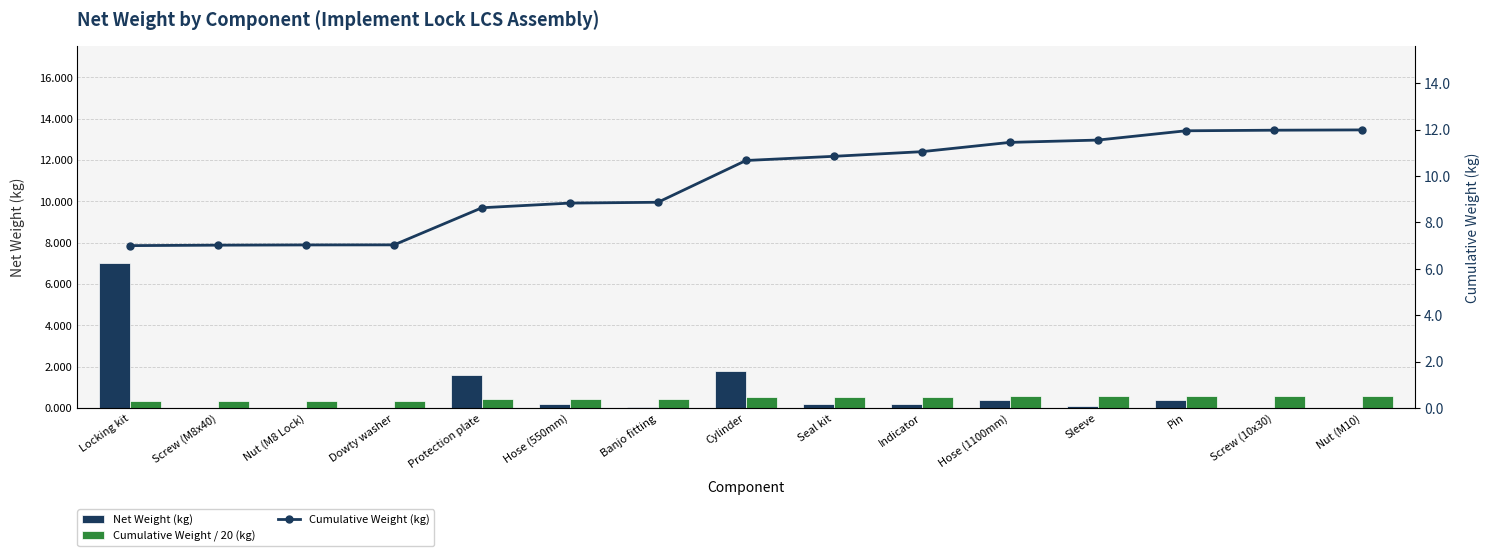

Reading right to left, what are all the values shown in this chart?

Net Weight (kg): 0.0	0.0	0.4	0.1	0.4	0.2	0.2	1.8	0.0	0.2	1.6	0.0	0.0	0.0	7.0
Cumulative Weight / 20 (kg): 0.6	0.6	0.6	0.6	0.6	0.6	0.5	0.5	0.4	0.4	0.4	0.4	0.4	0.4	0.3
Cumulative Weight (kg): 12.0	12.0	11.9	11.5	11.4	11.0	10.8	10.7	8.9	8.8	8.6	7.0	7.0	7.0	7.0